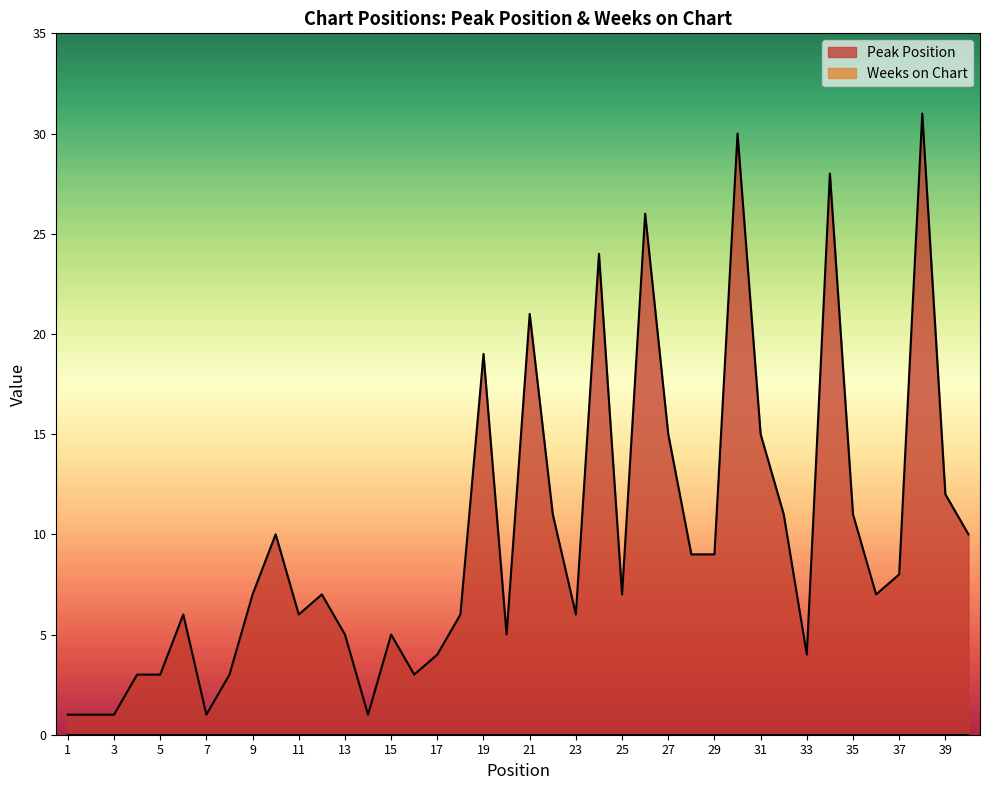

What are all the series names shown in the legend?

Peak Position, Weeks on Chart